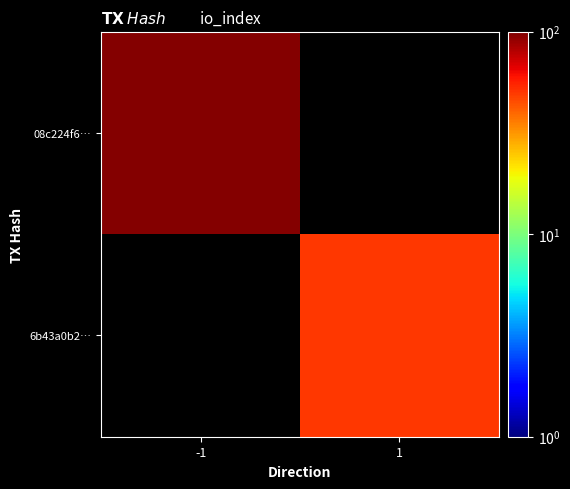

Rank the series at -1 from highest to lowest value.

08c224f6…, 6b43a0b2…